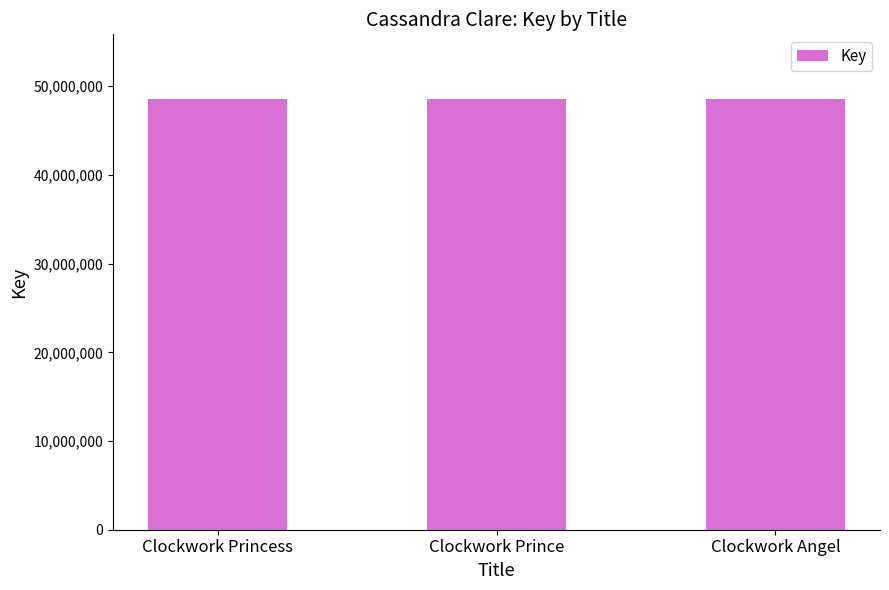

Are the bars grouped side by side (vs. stacked)?

No